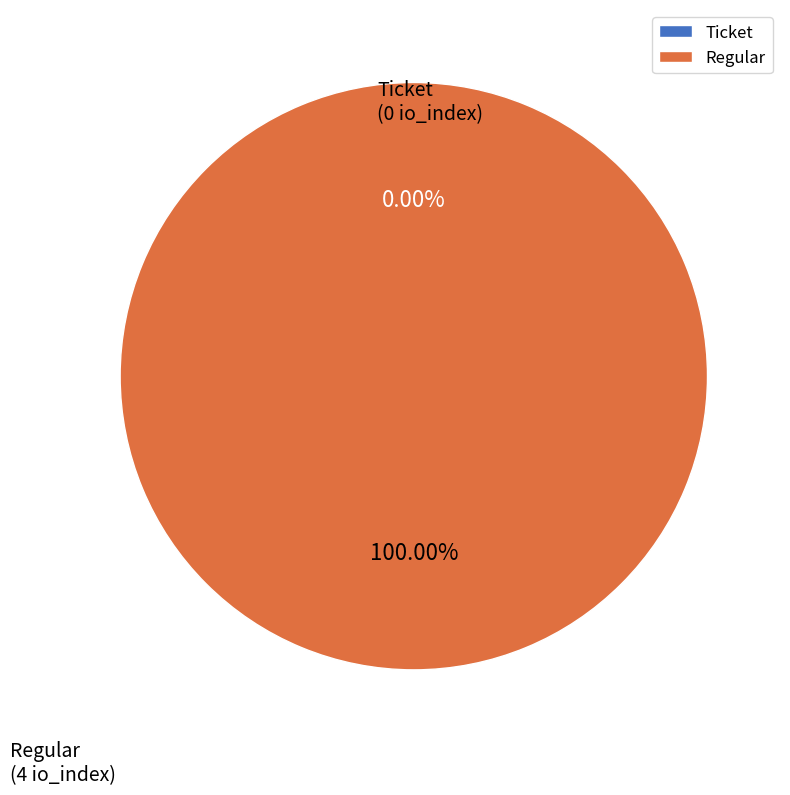

The Regular slice represents 99% of the pie. True or false?

False